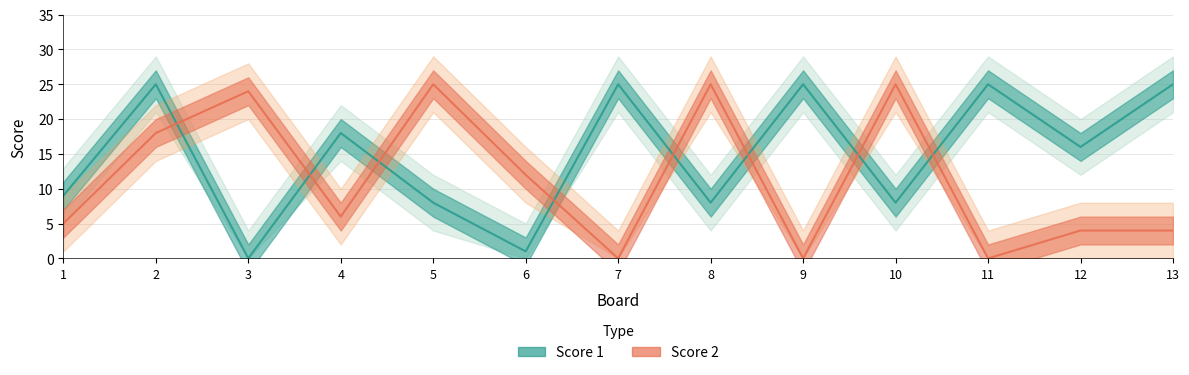

How many categories are shown in the chart?

13